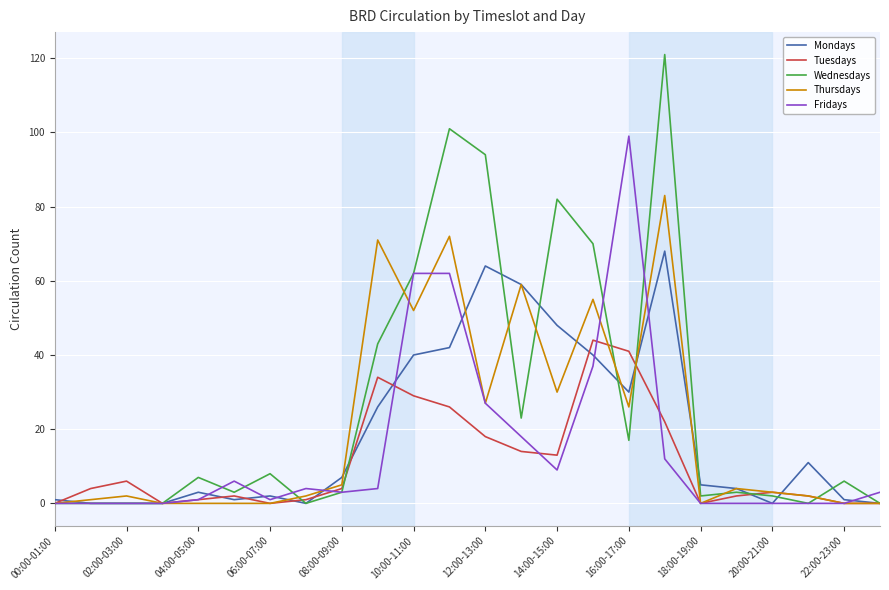

Rank the series by their maximum value, from lowest to highest.

Tuesdays, Mondays, Thursdays, Fridays, Wednesdays